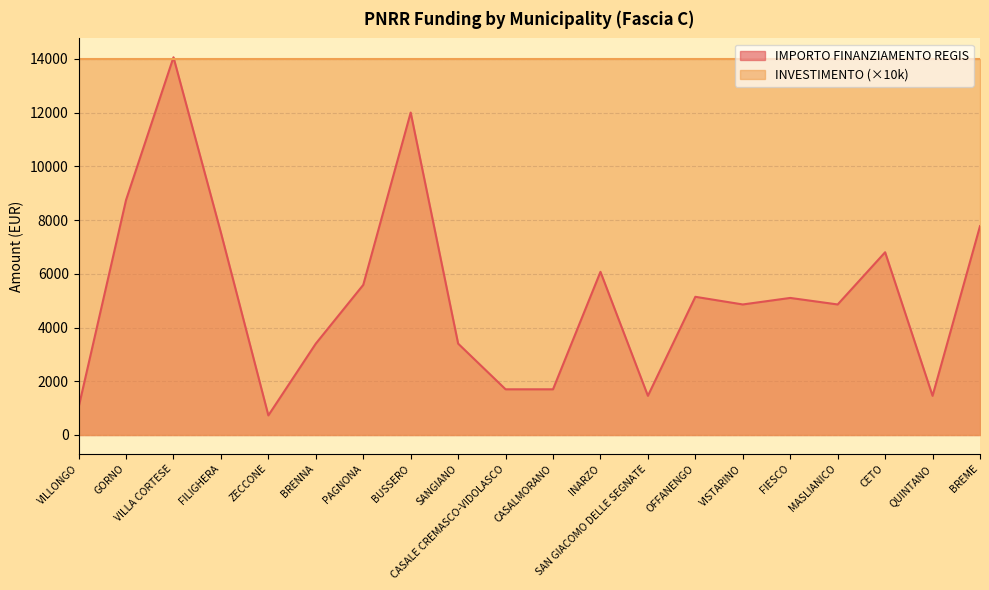

Reading left to right, list all the values displayed in this chart.

1029	8748	14063	7533	729	3402	5589	12005	3402	1701	1701	6075	1458	5145	4860	5103	4860	6804	1458	7776